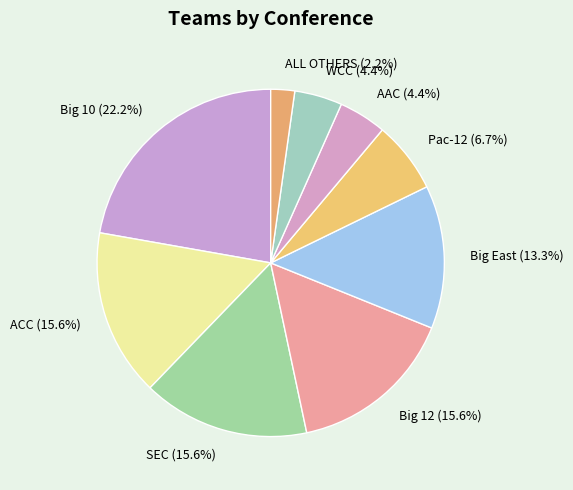

What percentage is the SEC slice, to the nearest percent?

16%